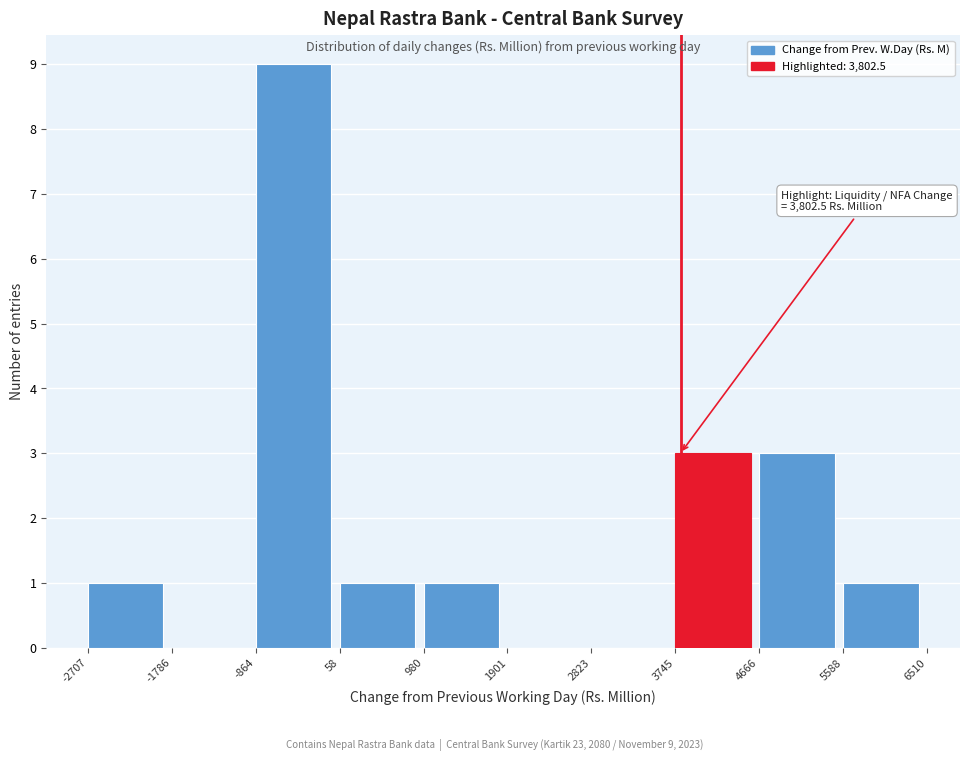

Which range on the x-axis has the tallest bar?

-864 to 58